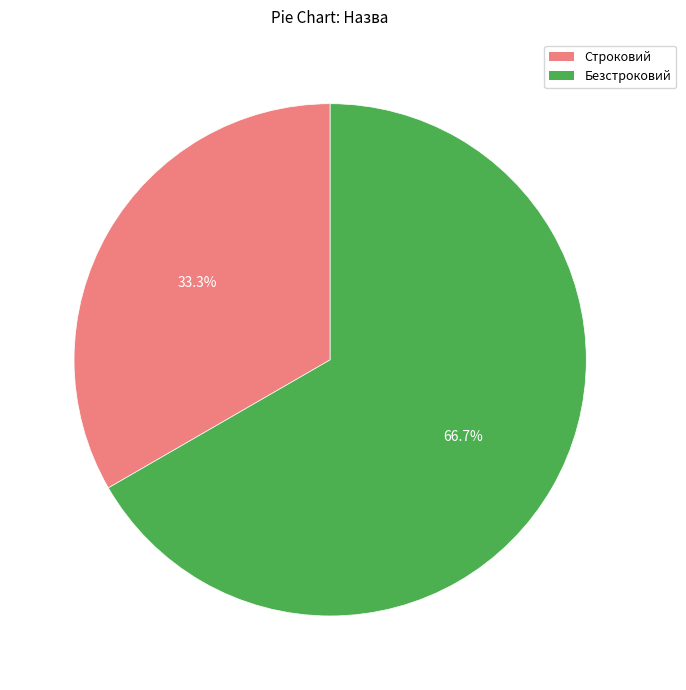

Which category has the biggest portion of the pie?

Безстроковий